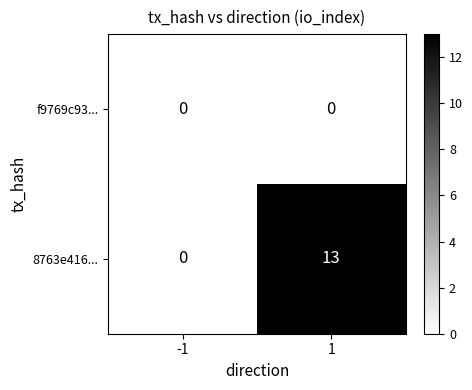

List the series in order of their peak value, lowest first.

f9769c93..., 8763e416...